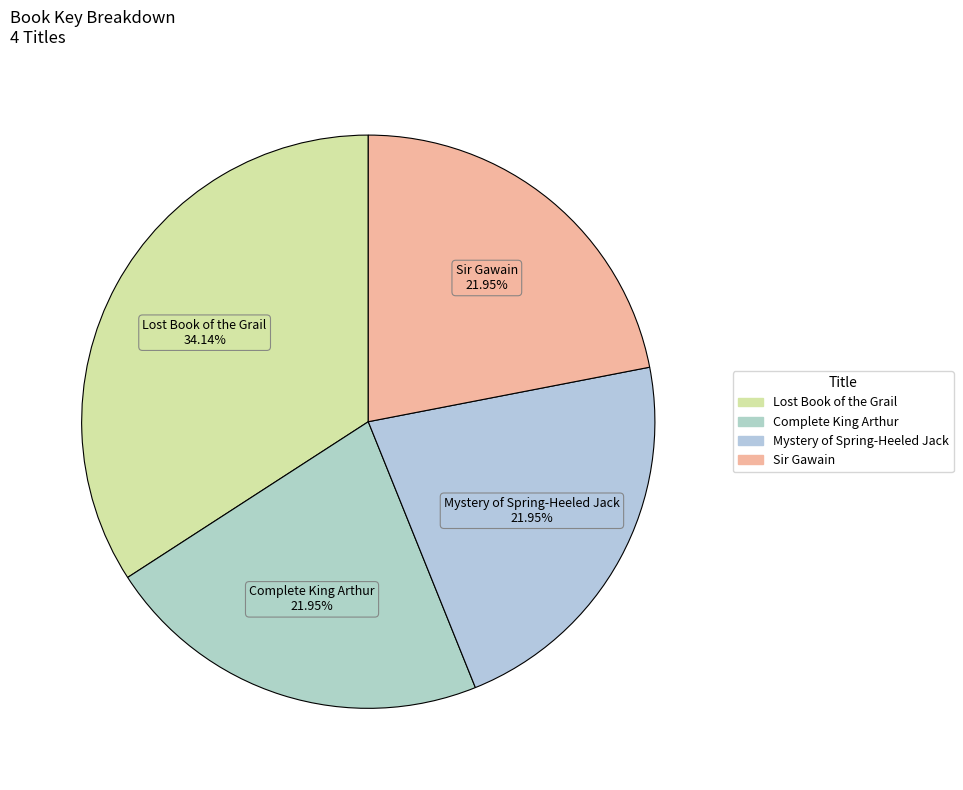

Does Lost Book of the Grail account for over 50% of the chart?

No